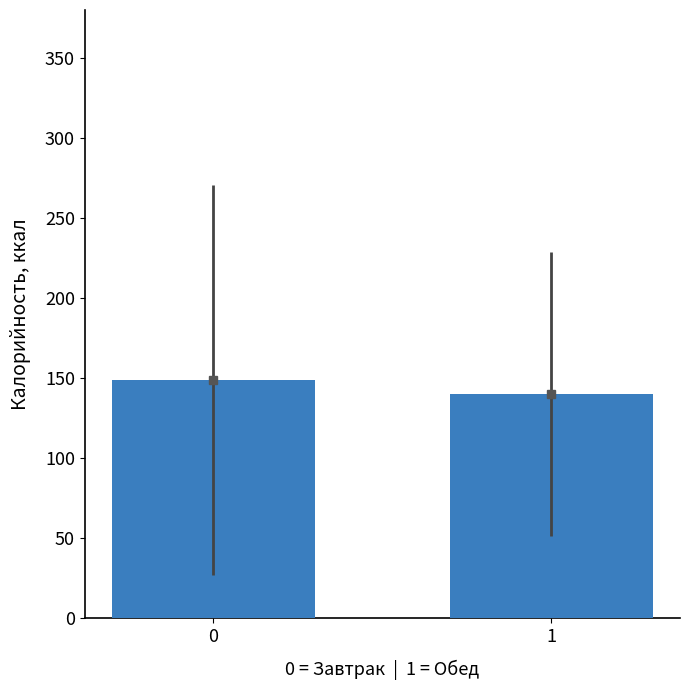

What is the smallest value displayed?

140.2